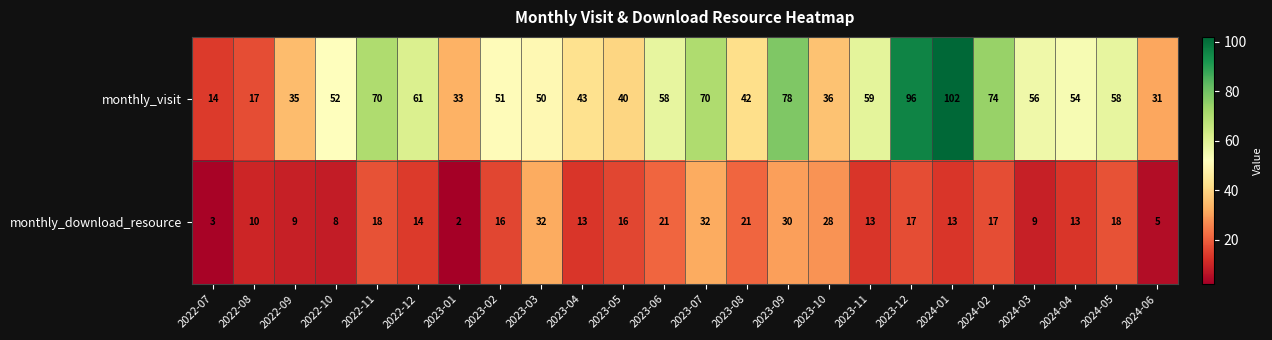

At which category is the sum across all series the highest?

2024-01